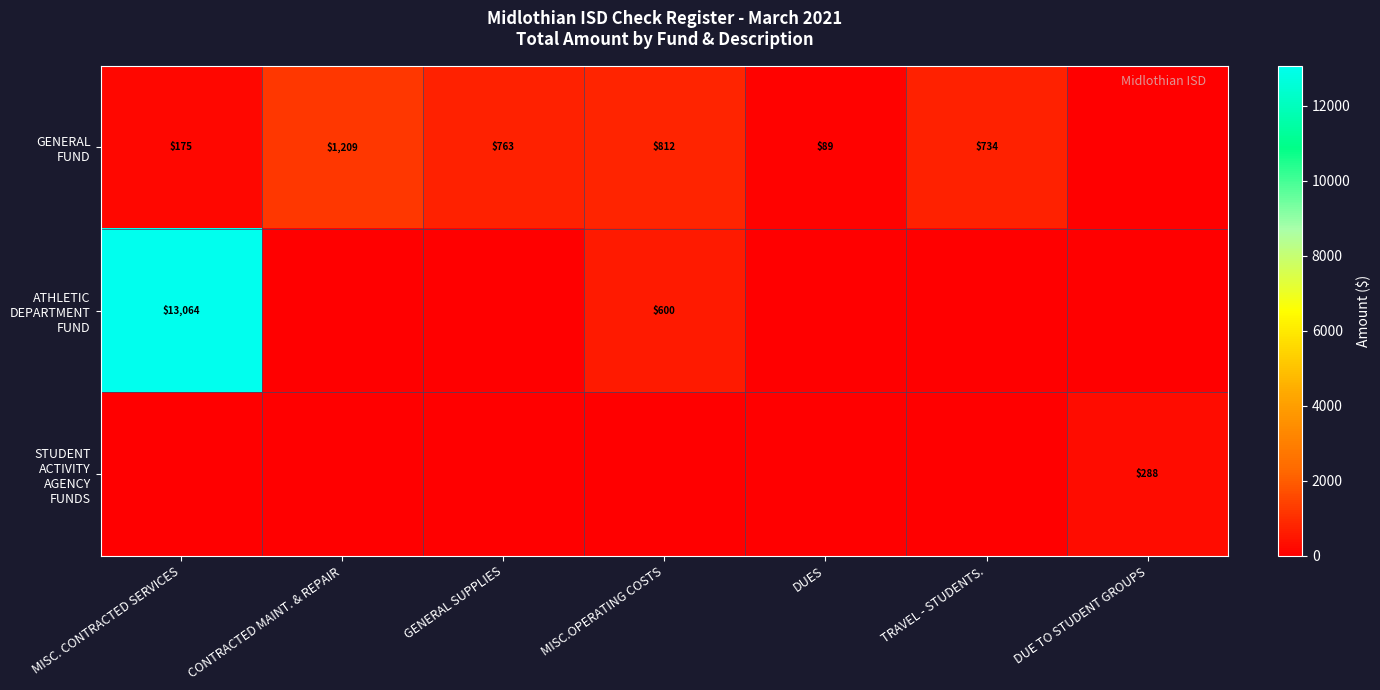

At which category is the sum across all series the highest?

MISC. CONTRACTED SERVICES